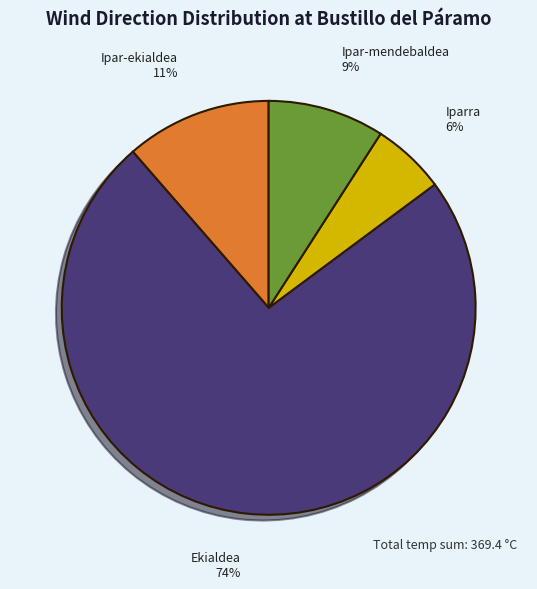

What percentage is the Ipar-ekialdea slice, to the nearest percent?

11%